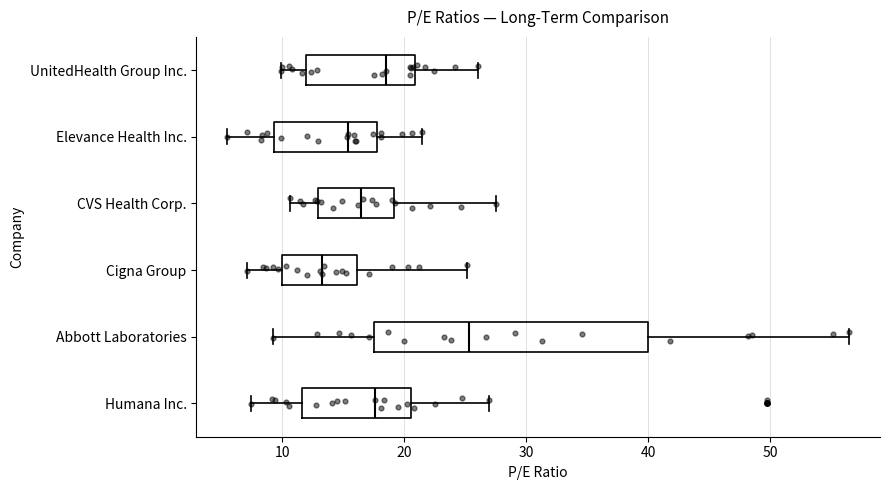

Reading bottom to top, read every box against the x-axis: the position of its median line, the range the box covers, and the ends of its whiskers. The values are not printed on the chart, so give them approximately, as read against the axis.

Humana Inc.: median 18, box 12 to 21, whiskers 7 to 27
Abbott Laboratories: median 25, box 18 to 40, whiskers 9 to 56
Cigna Group: median 13, box 10 to 16, whiskers 7 to 25
CVS Health Corp.: median 16, box 13 to 19, whiskers 11 to 28
Elevance Health Inc.: median 15, box 9 to 18, whiskers 6 to 21
UnitedHealth Group Inc.: median 19, box 12 to 21, whiskers 10 to 26